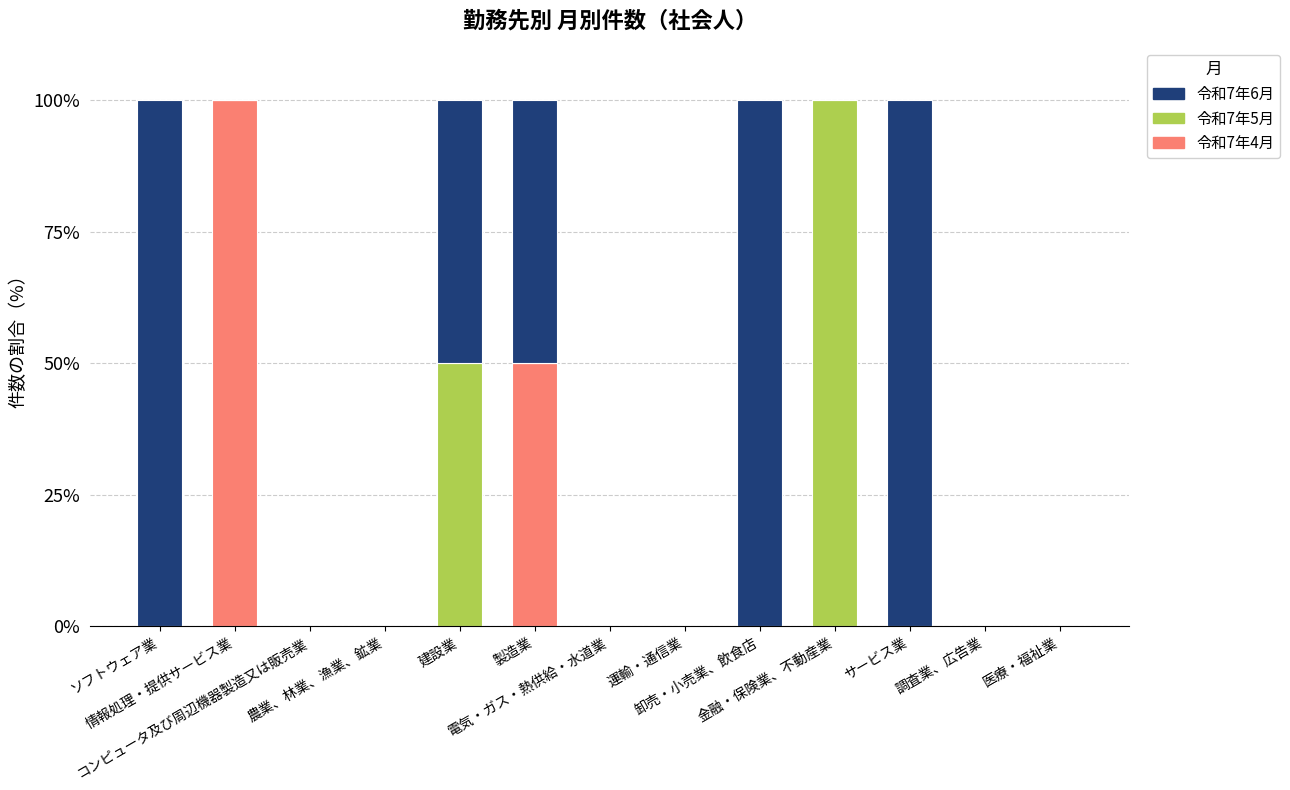

What is the maximum value for 令和7年4月?

100